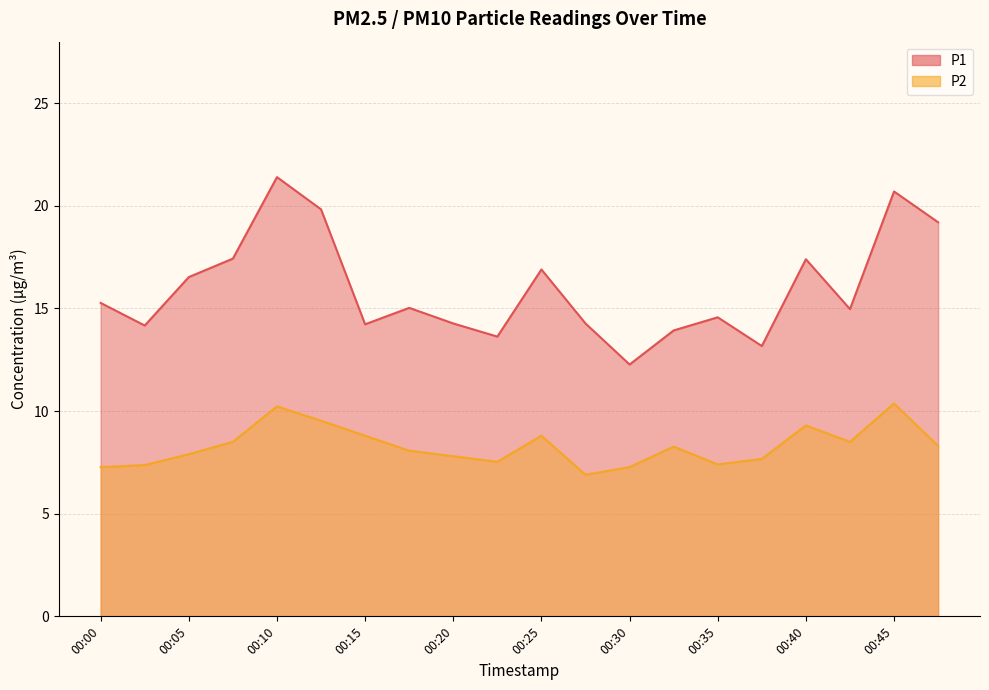

True or false: P2 and P1 cross at least once.

False